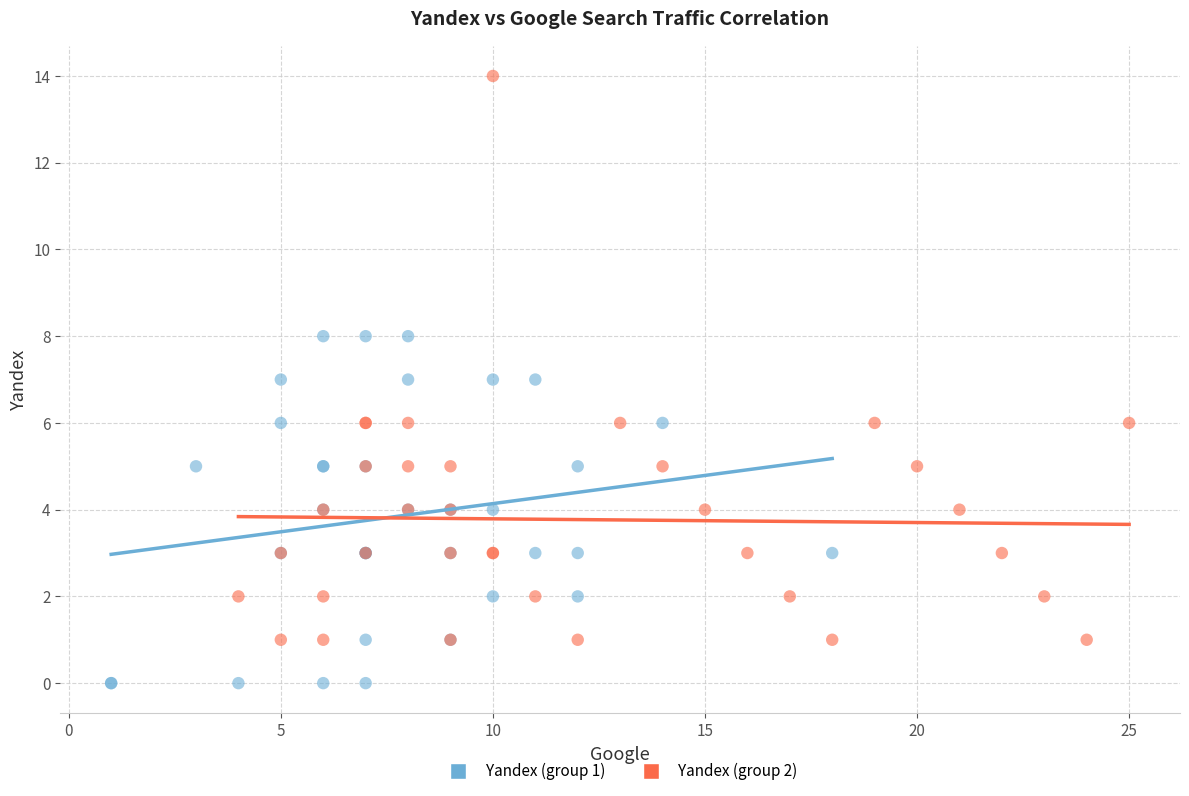

Which series contains the lowest Y value?

Yandex (group 1)